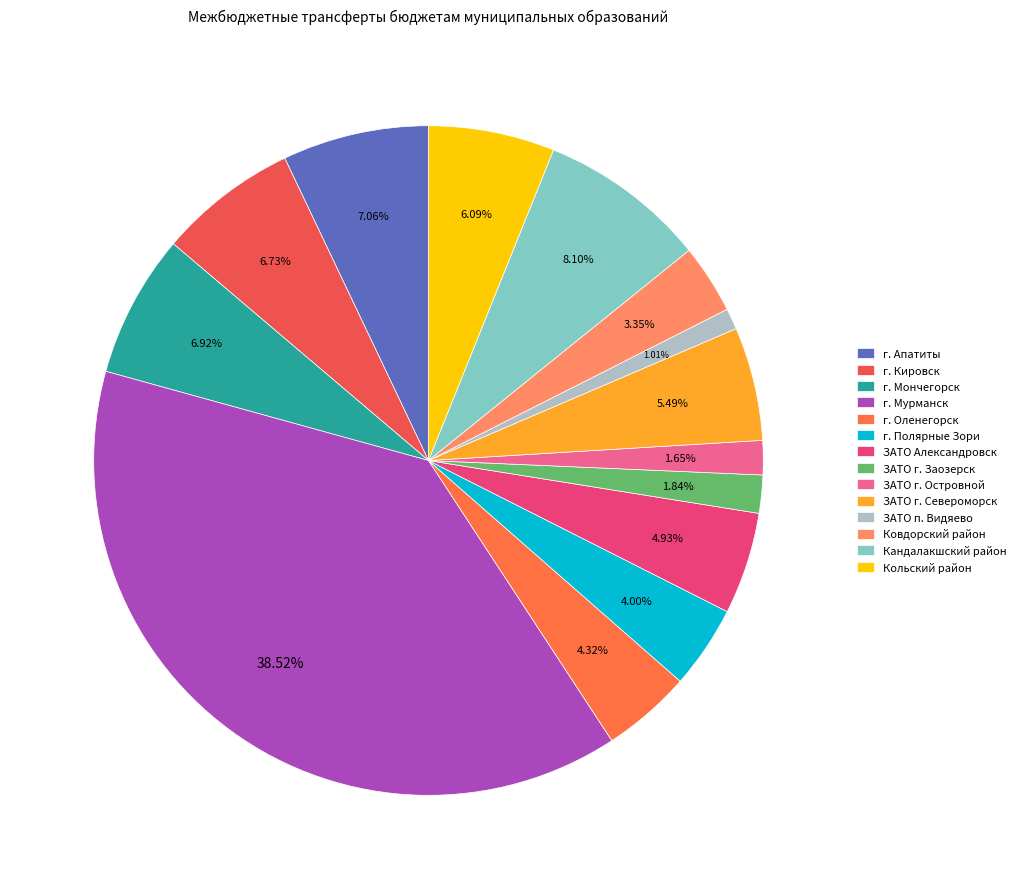

Is there a majority slice in this chart?

No